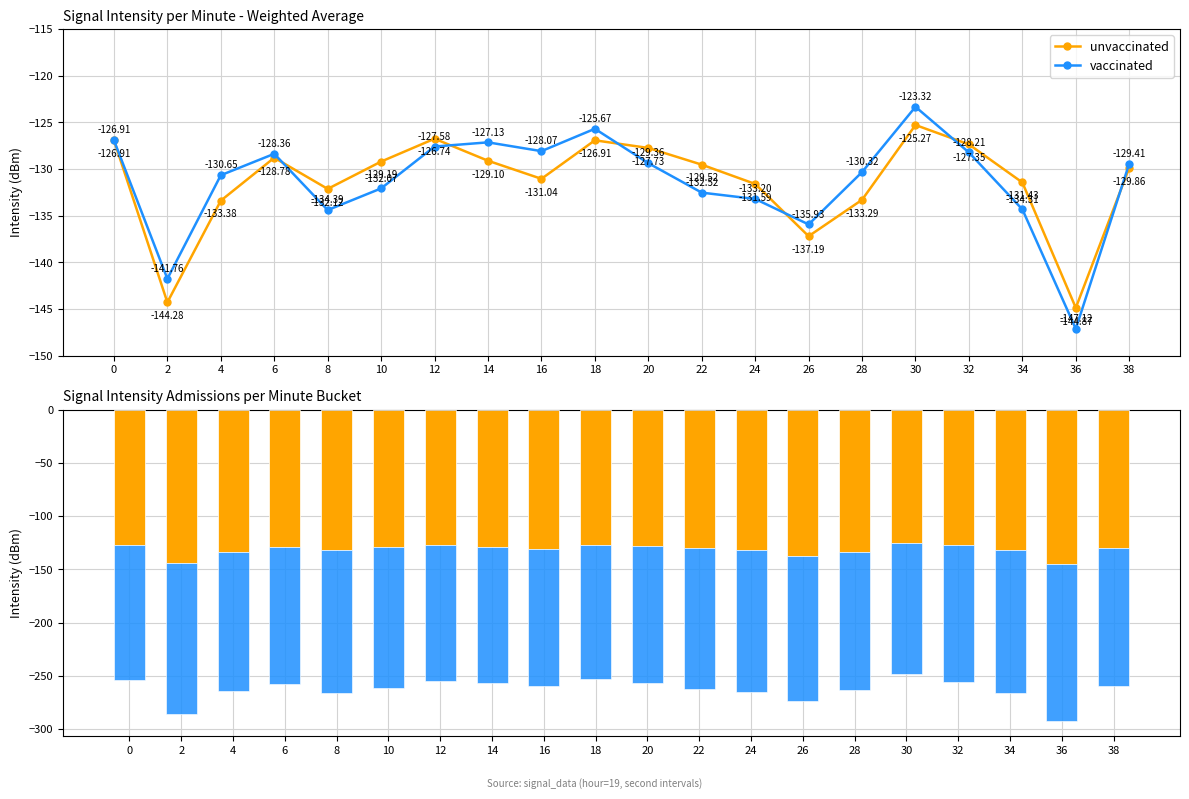

How many data points in vaccinated are less than -129?

12